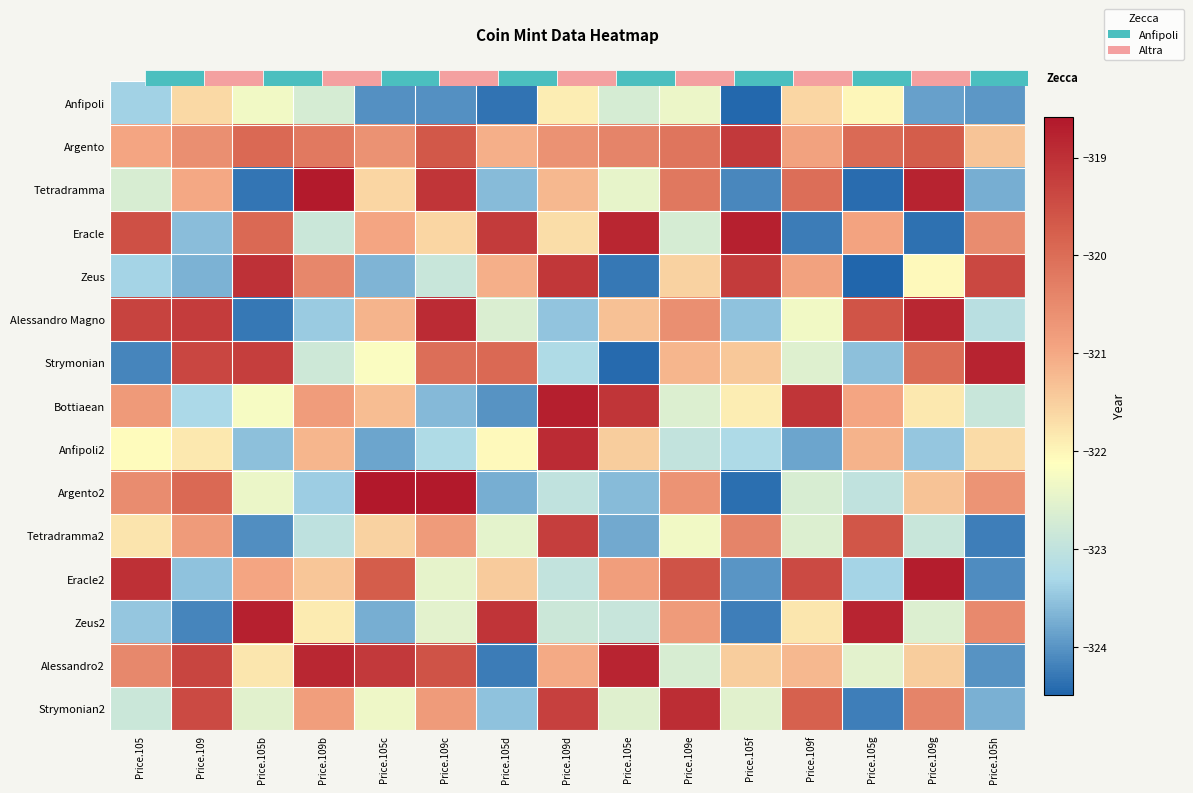

Which series has the largest range (max minus min)?

Argento2